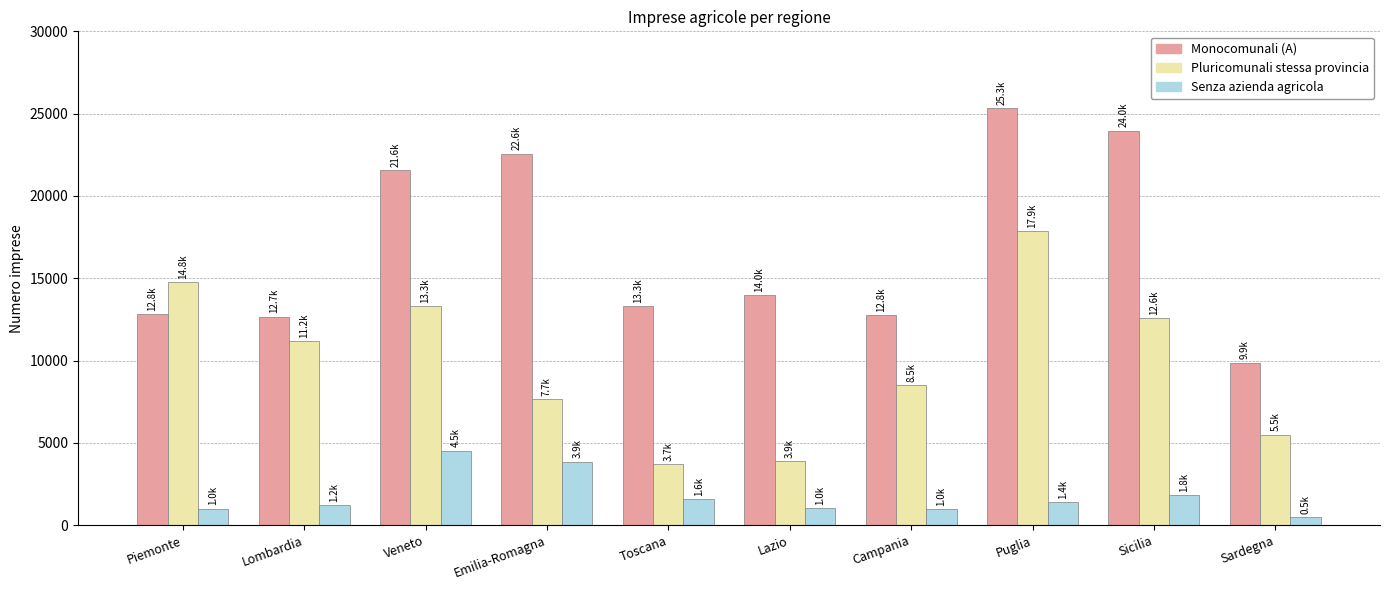

What is the sum of all Monocomunali (A) values?

168784